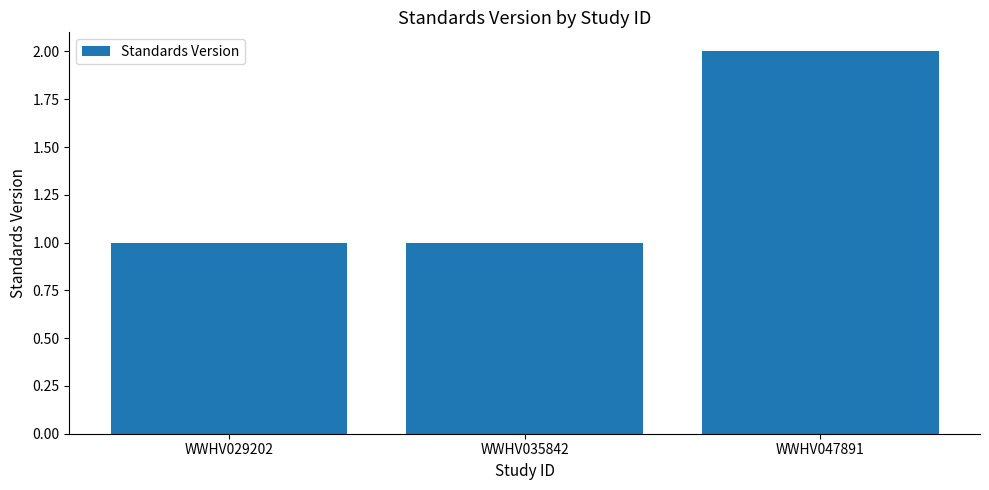

Reading left to right, what are all the values shown in this chart?

1	1	2